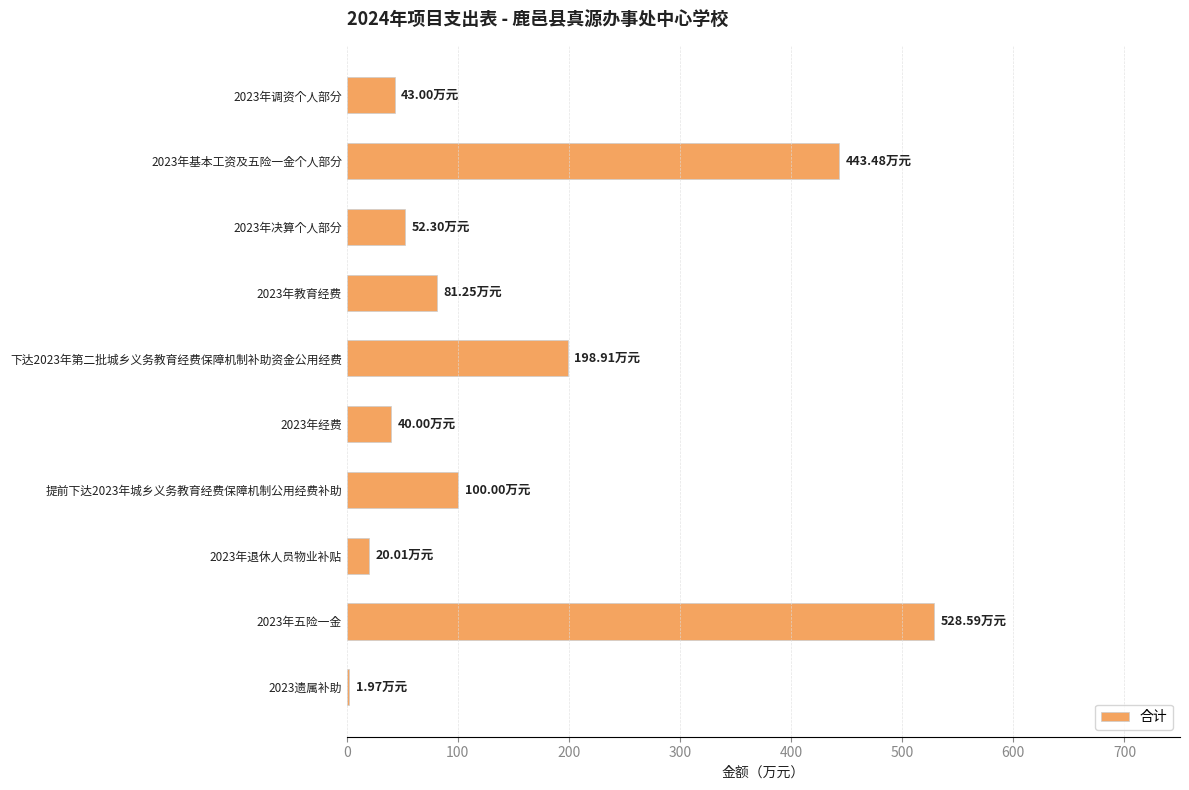

What is the change in value from 2023年经费 to 提前下达2023年城乡义务教育经费保障机制公用经费补助?

+60.0